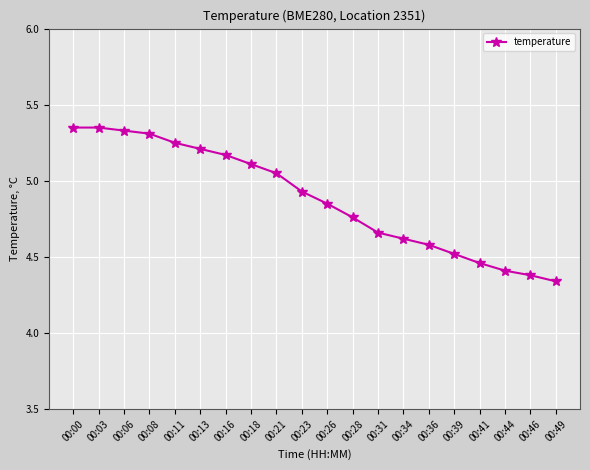

The value at 00:46 is 4.4. True or false?

True